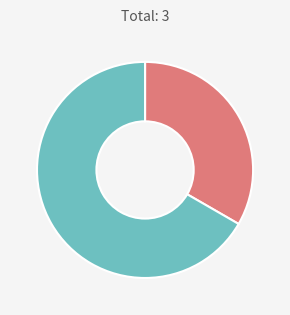

Does any single category account for the majority?

Yes